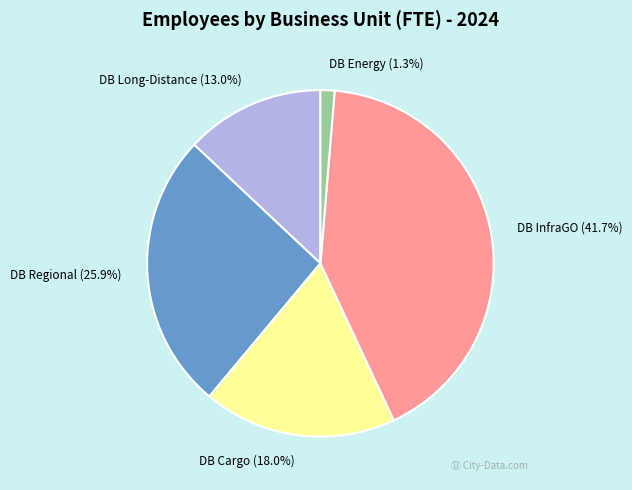

What percentage is the DB Long-Distance slice, to the nearest percent?

13%